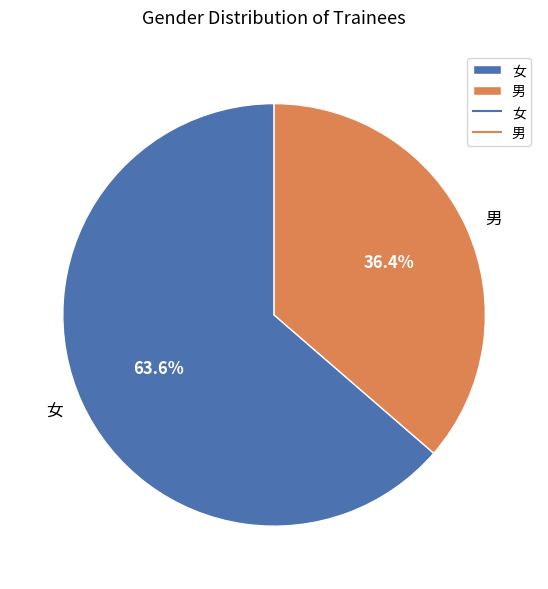

Between 女 and 男, which is larger?

女